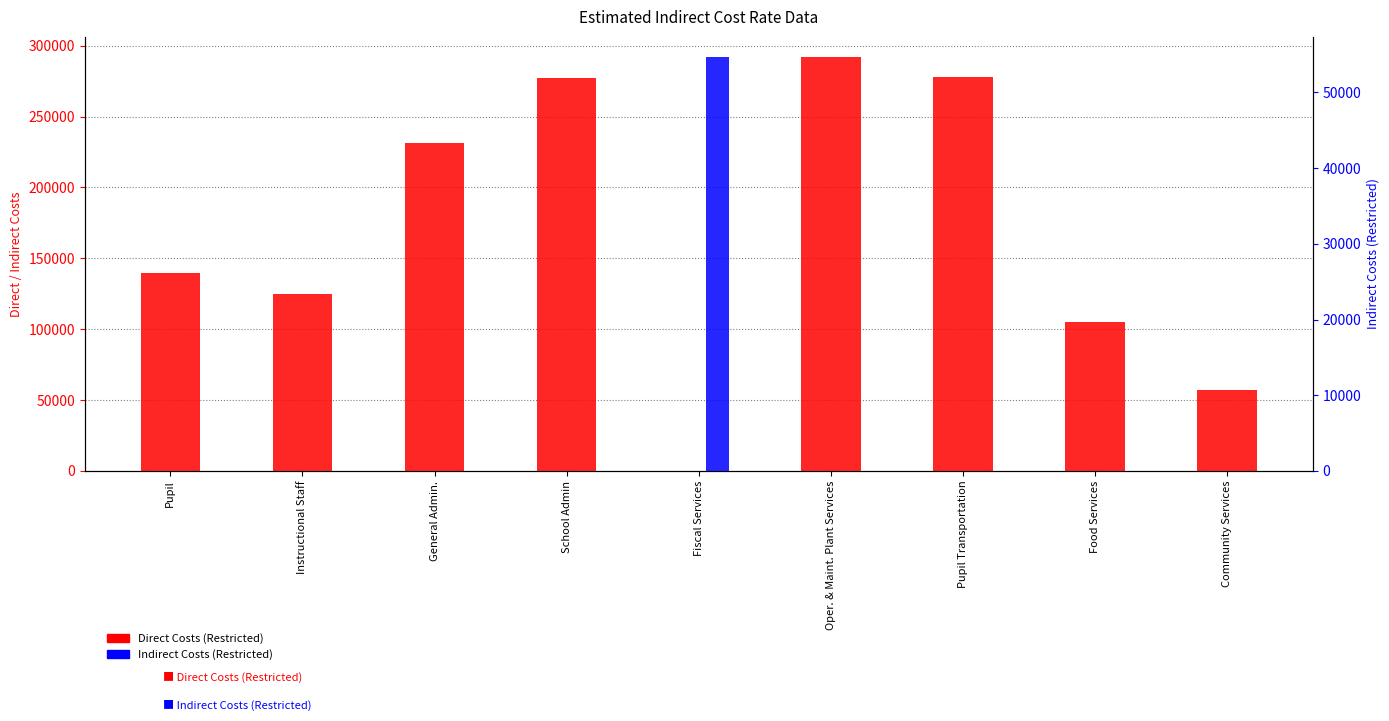

Rank the series by their average value, from highest to lowest.

Direct Costs (Restricted), Indirect Costs (Restricted)